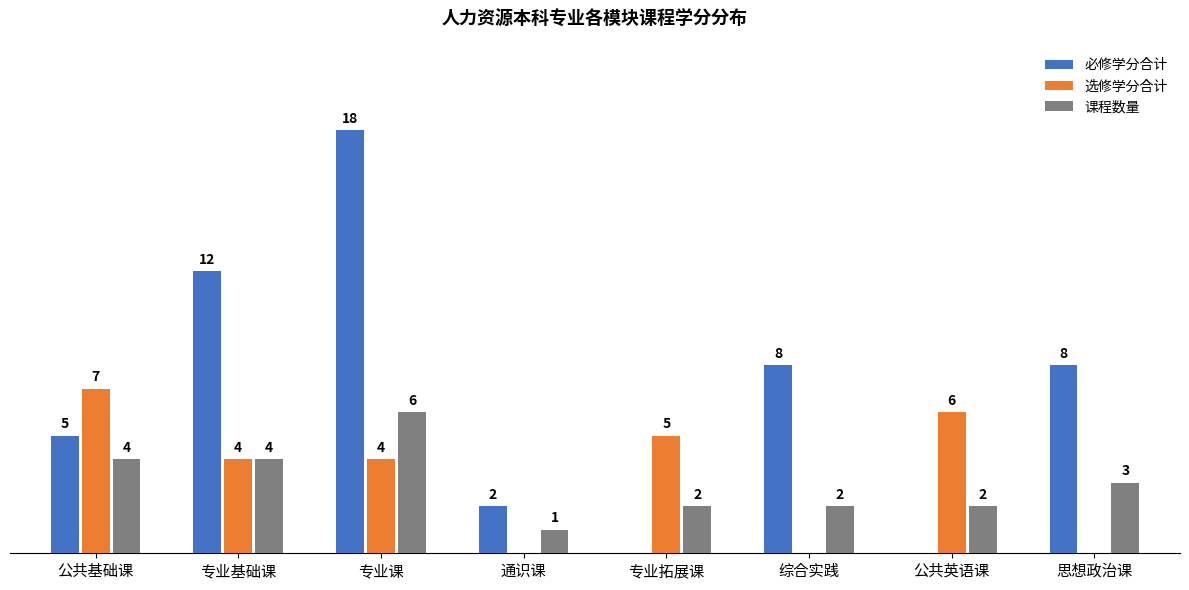

At which category is the sum across all series the highest?

专业课